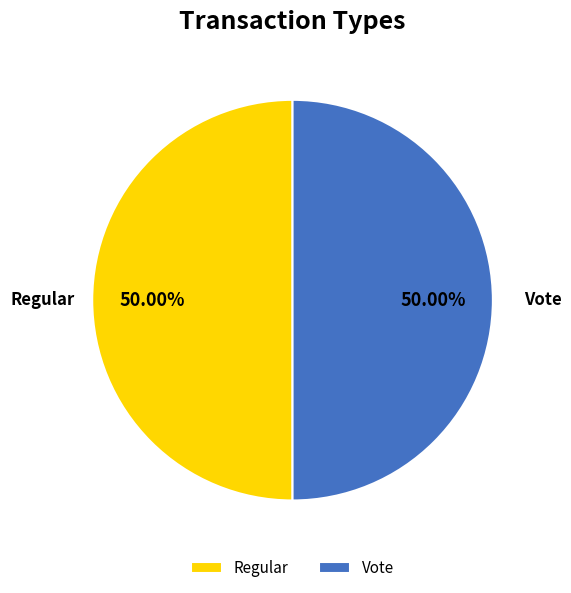

What is the ratio of the value at Vote to the value at Regular?

1.0